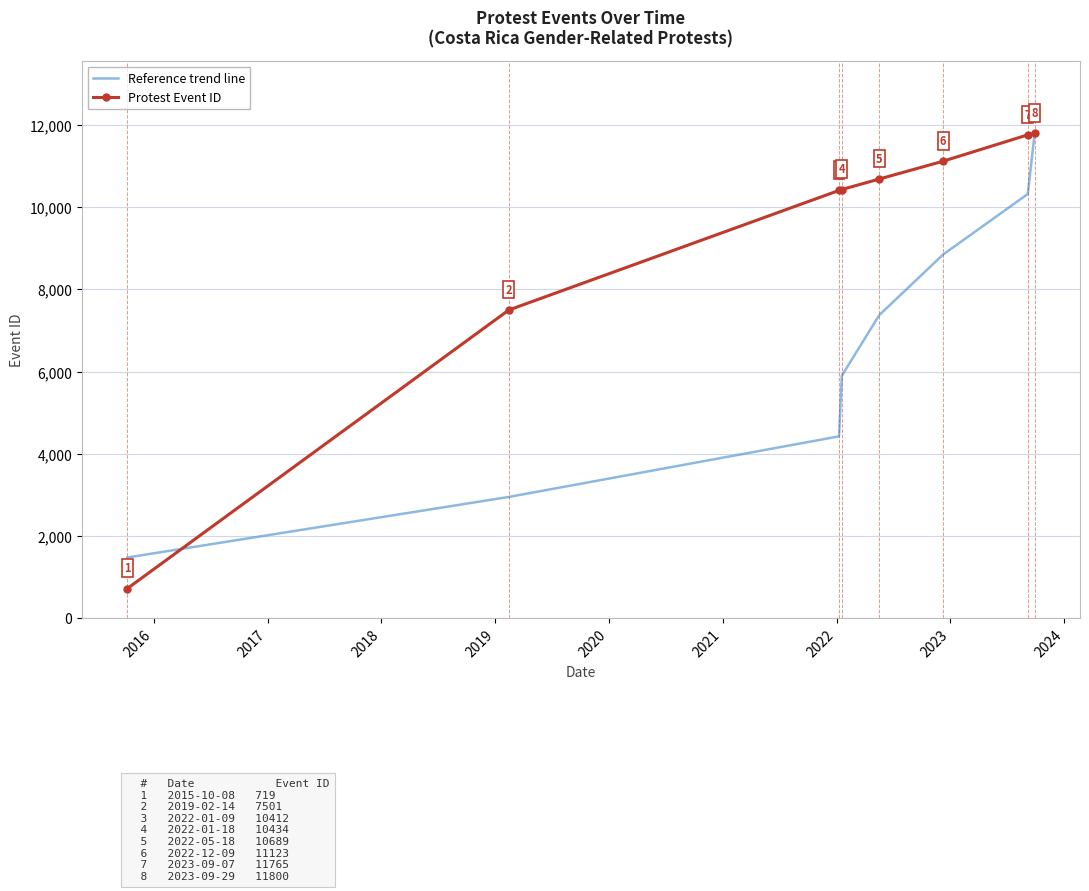

Which series has the largest total across all categories?

Protest Event ID